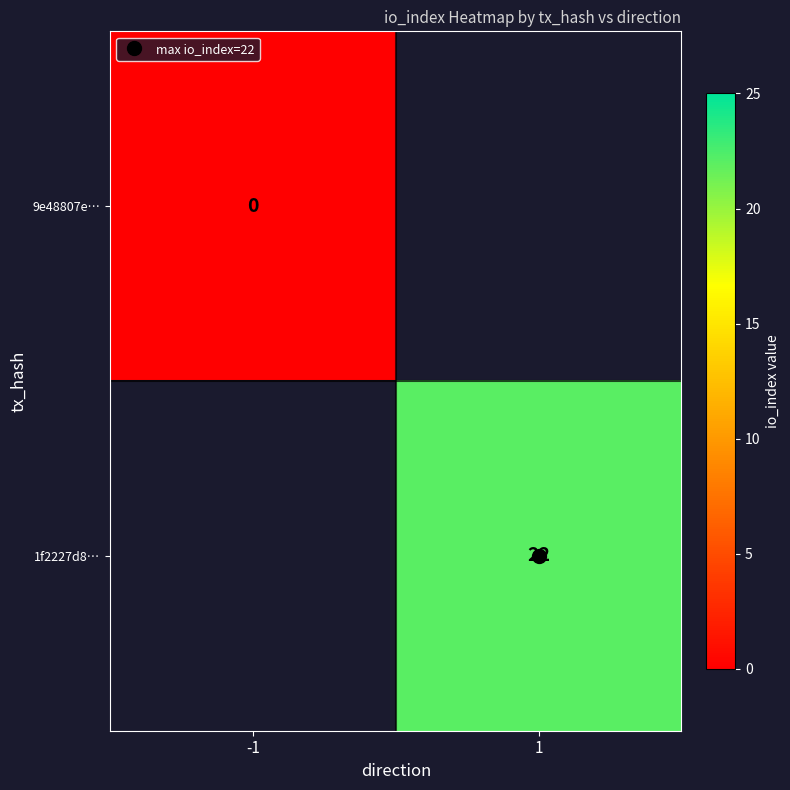

Rank the categories by 9e48807e… value from lowest to highest.

-1, 1